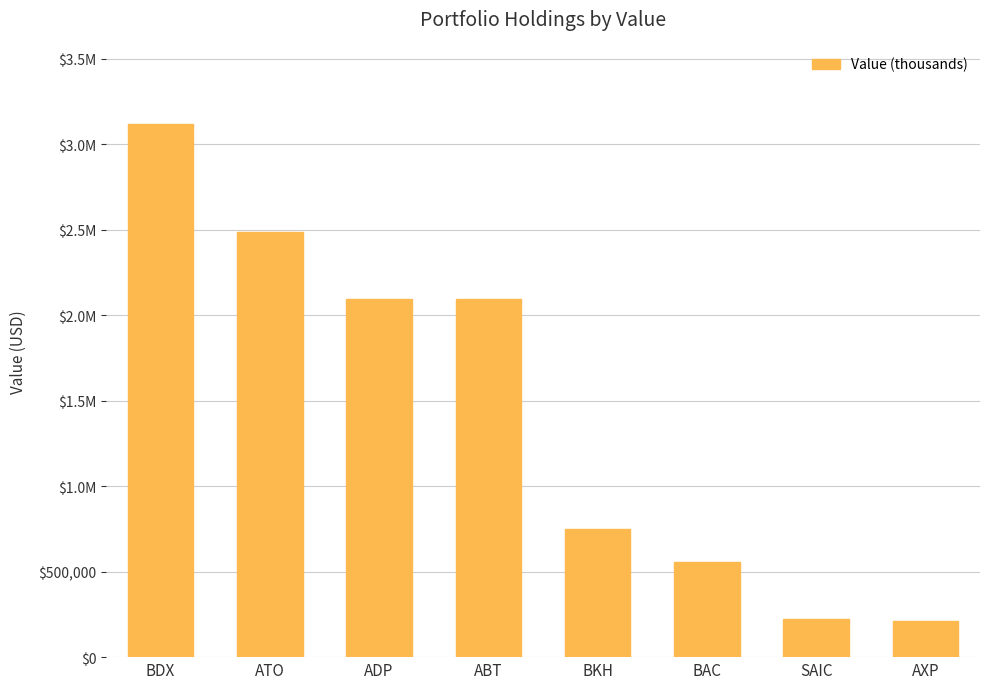

Are the bars horizontal?

No